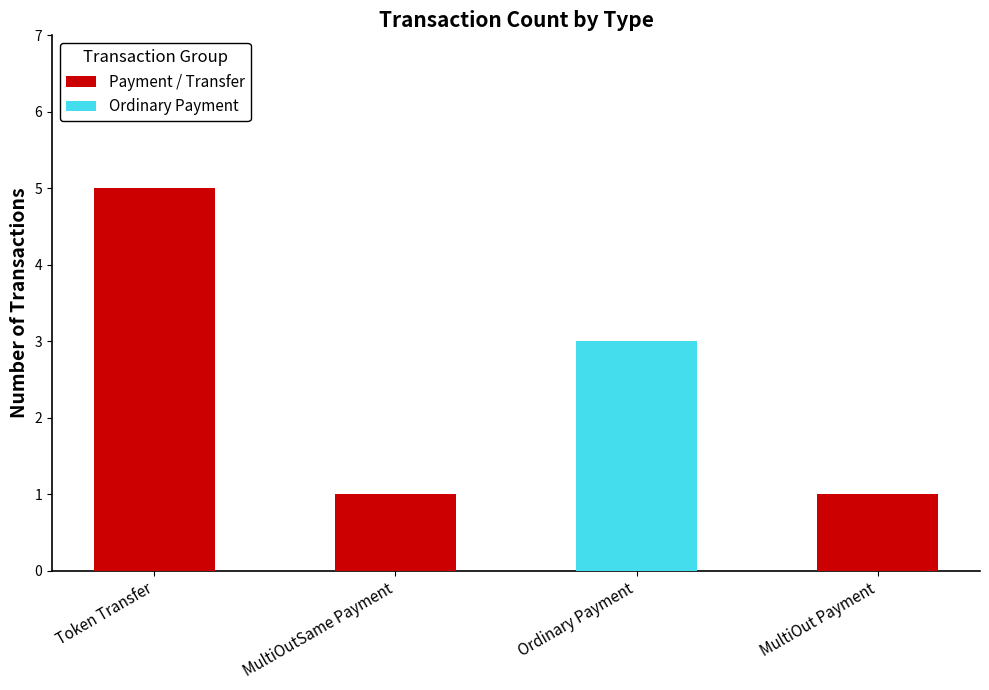

What is the label of the 4th bar from the right?

Token Transfer